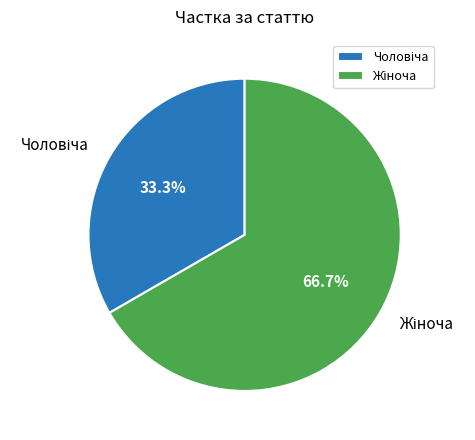

Is there a majority slice in this chart?

Yes